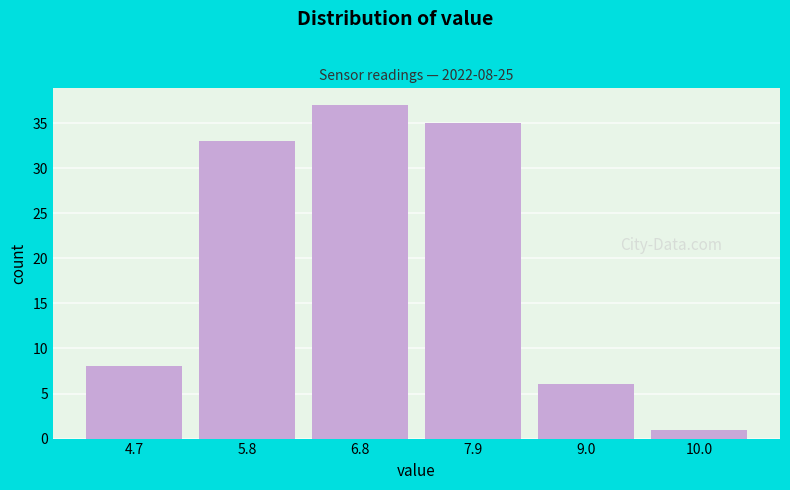

Over which range of the x-axis is the bar tallest?

6.4 to 7.4